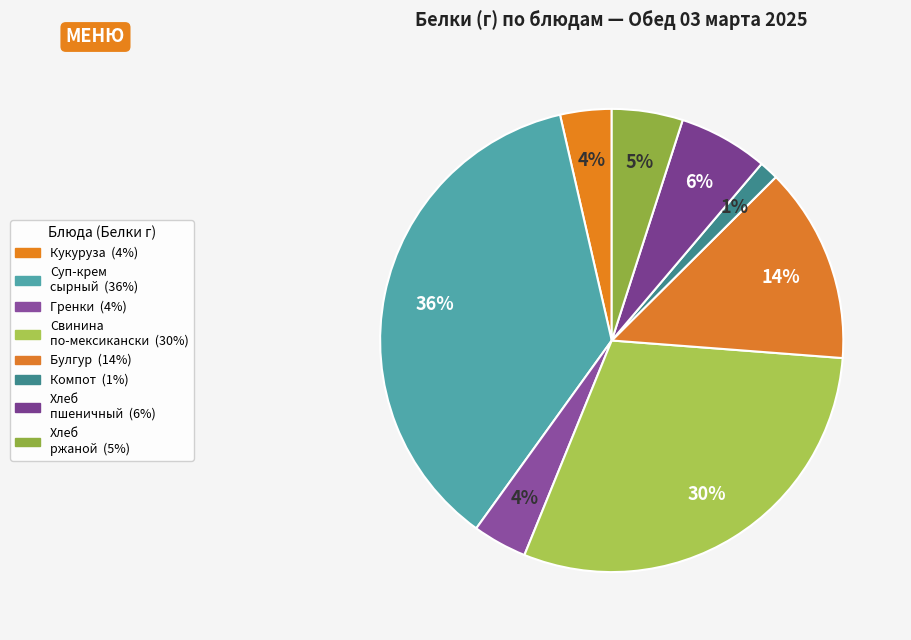

To the nearest percent, what is the average slice percentage?

13%